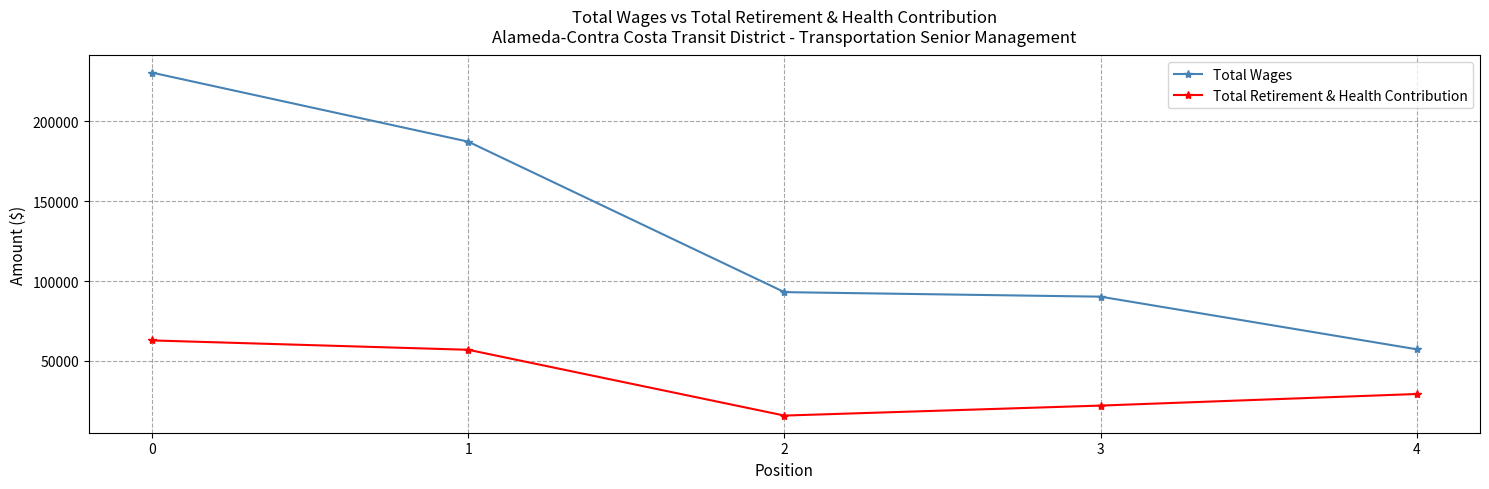

The value of Total Wages at 3 is 119249. True or false?

False